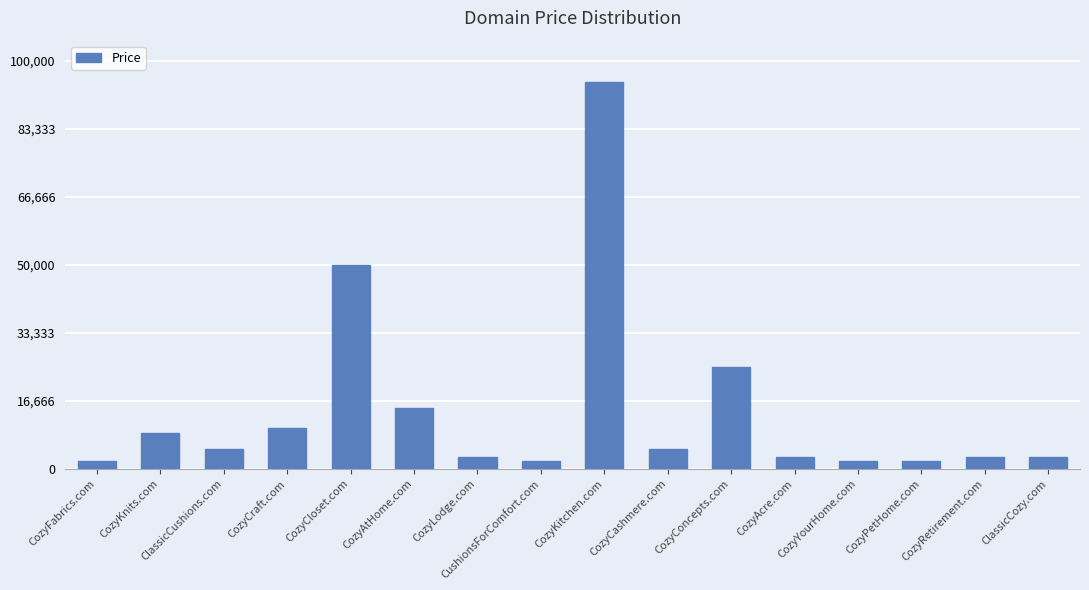

What is the minimum value shown in the chart?

1888